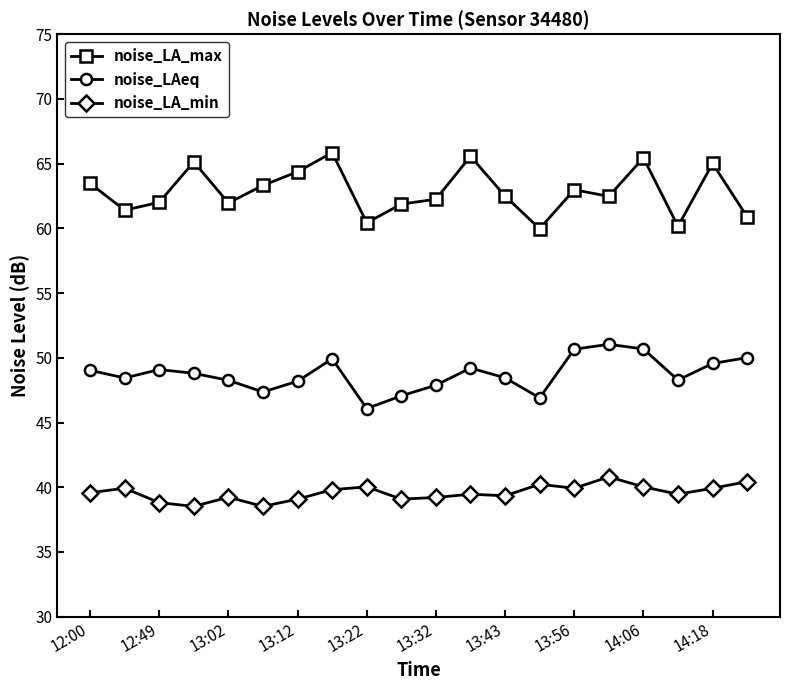

Rank the series by their average value, from lowest to highest.

noise_LA_min, noise_LAeq, noise_LA_max